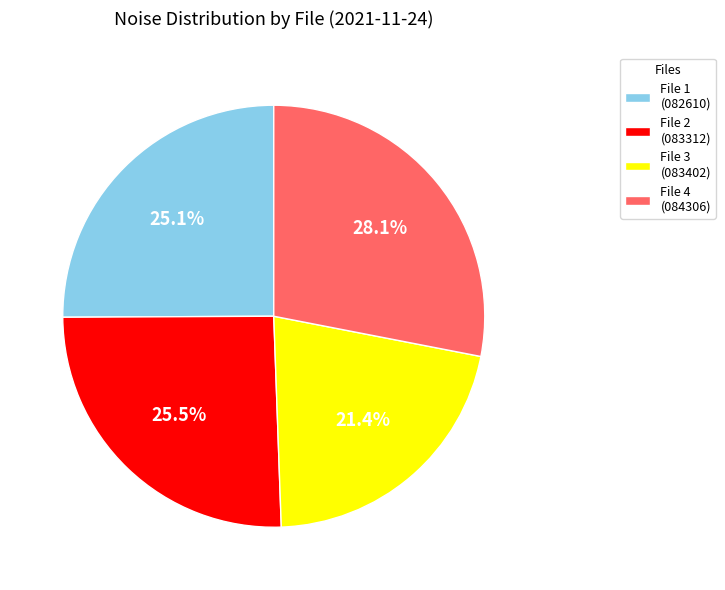

What is the largest slice in the pie chart?

File 4 (084306)